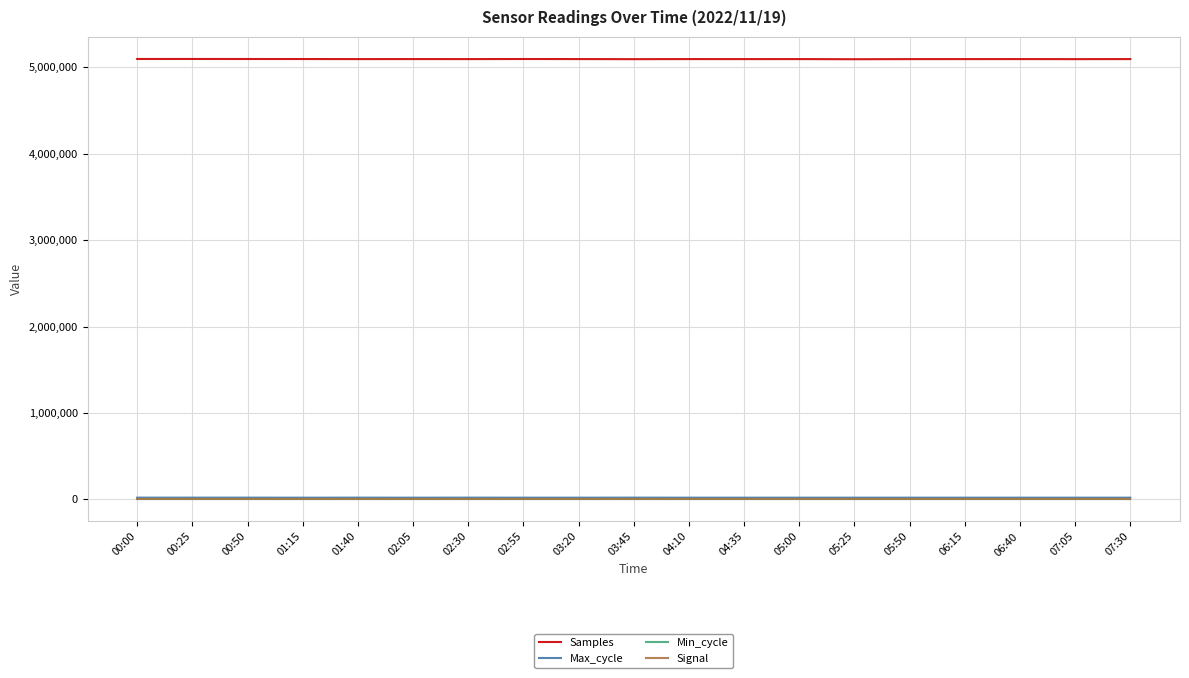

Is the value of Min_cycle at 04:10 greater than the value of Samples at 07:30?

No